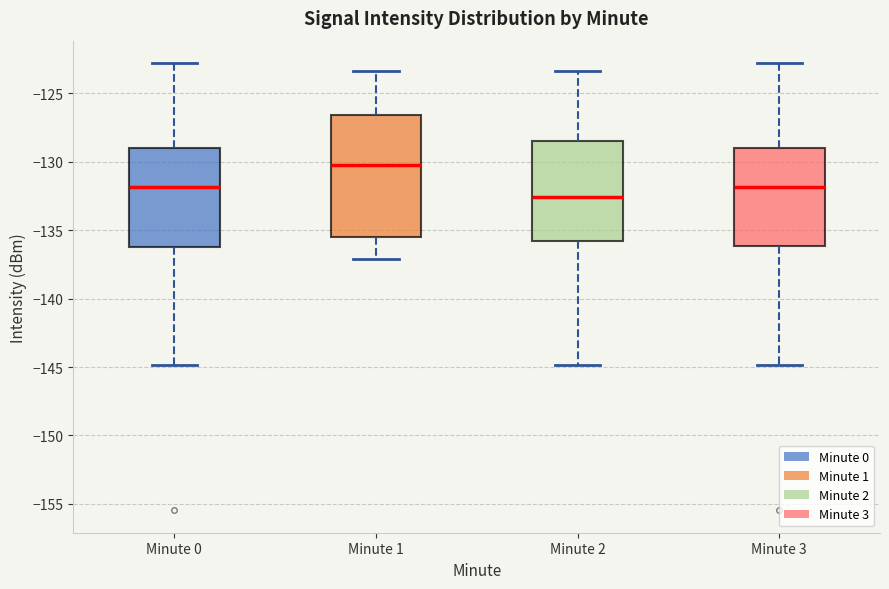

Reading left to right, read every box against the y-axis: the position of its median line, the range the box covers, and the ends of its whiskers. The values are not printed on the chart, so give them approximately, as read against the axis.

Minute 0: median -132.0, box -136.0 to -129.0, whiskers -145.0 to -123.0
Minute 1: median -130.0, box -135.5 to -126.5, whiskers -137.0 to -123.5
Minute 2: median -132.5, box -136.0 to -128.5, whiskers -145.0 to -123.5
Minute 3: median -132.0, box -136.0 to -129.0, whiskers -145.0 to -123.0